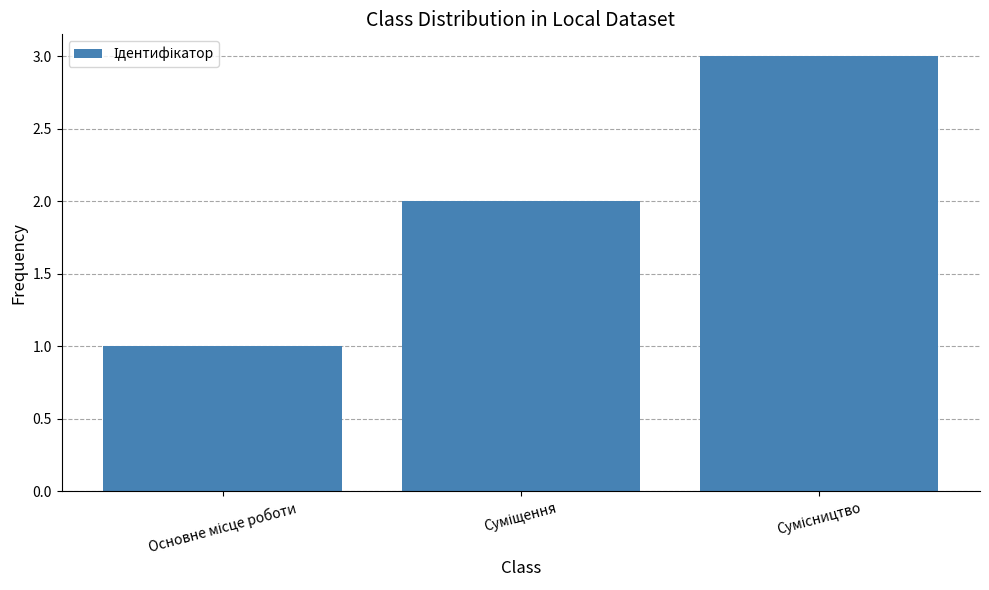

Reading left to right, list all the values displayed in this chart.

1	2	3